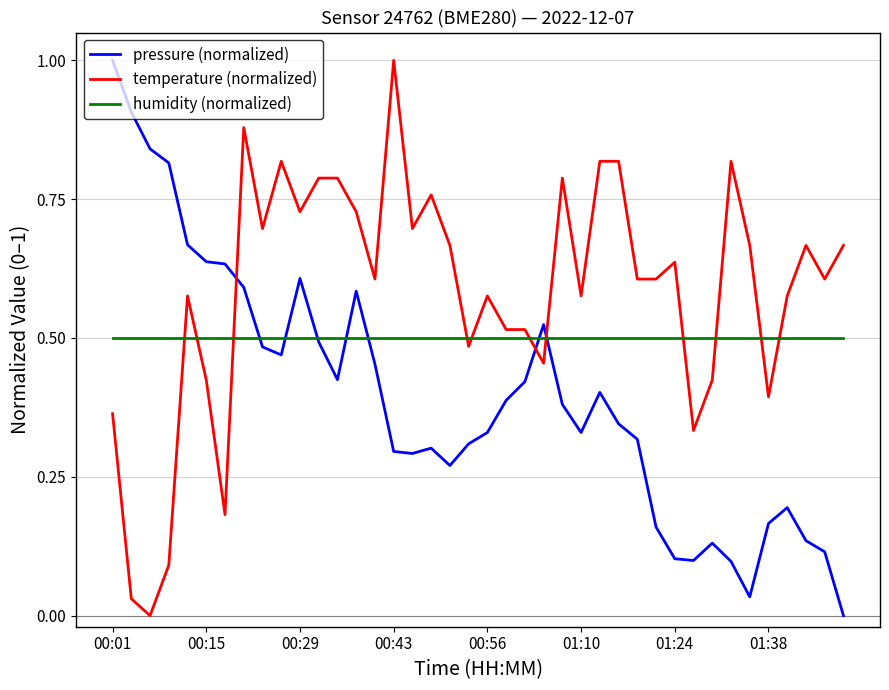

What is the greatest value displayed?

1.0